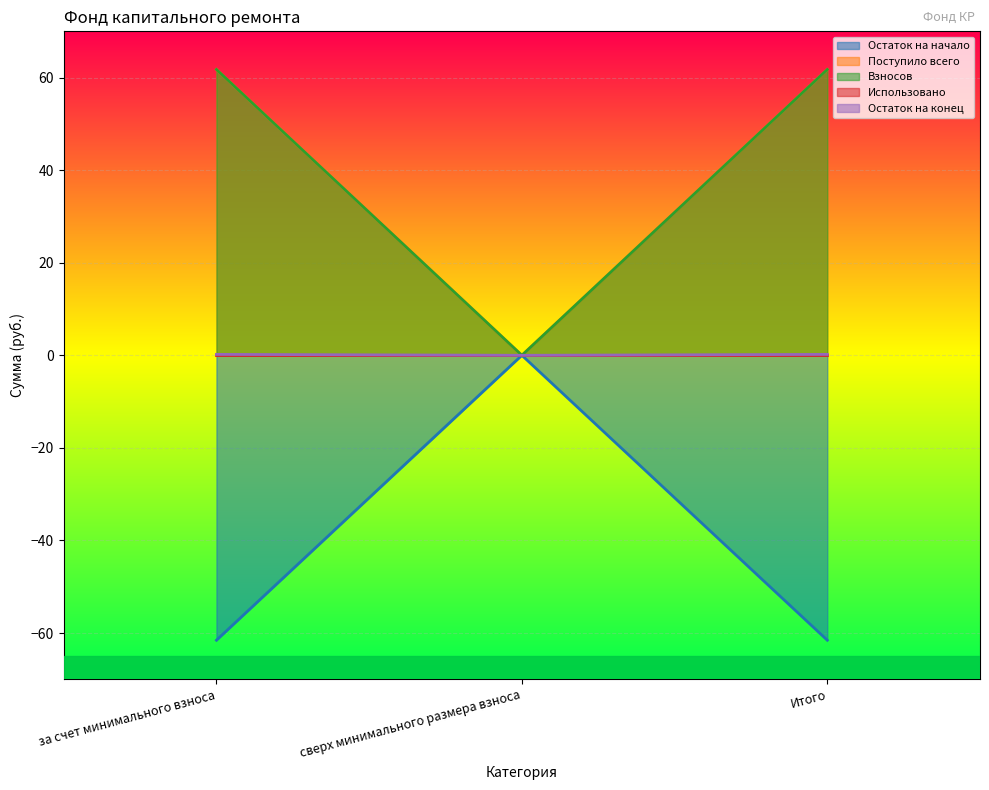

Is it true that Остаток на конец equals 0.1 at за счет минимального взноса?

False